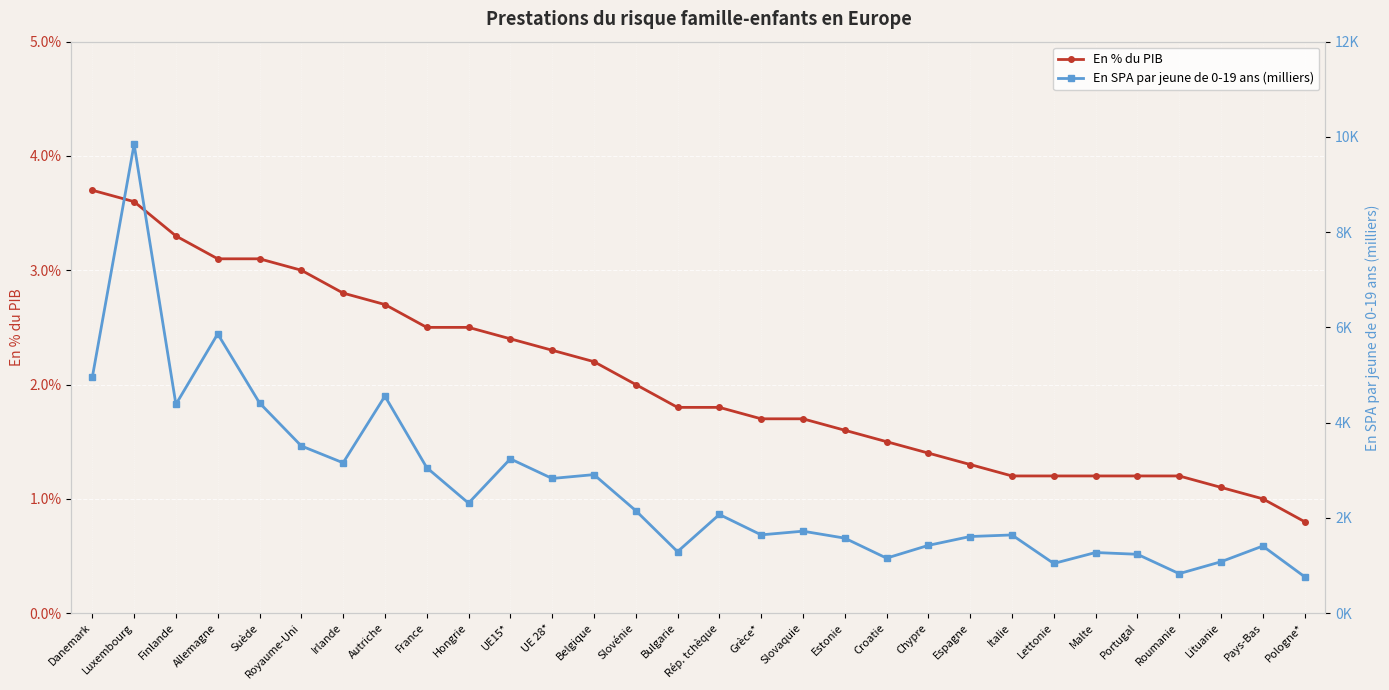

What is the total value across all series at Malte?

2.5